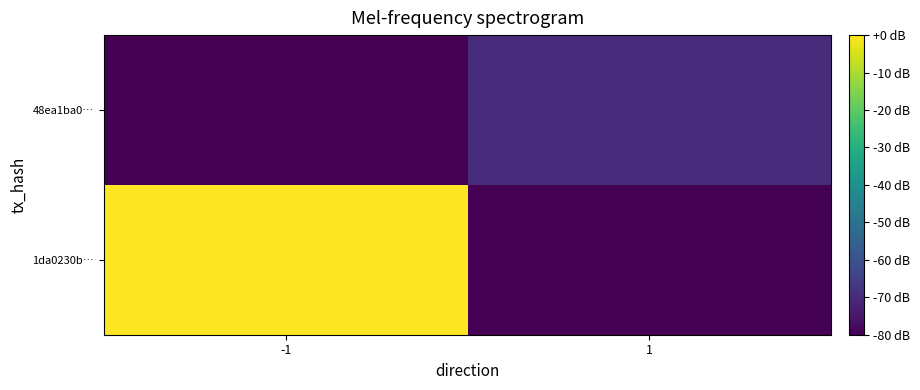

At 1, list the series in order from largest to smallest.

48ea1ba0…, 1da0230b…